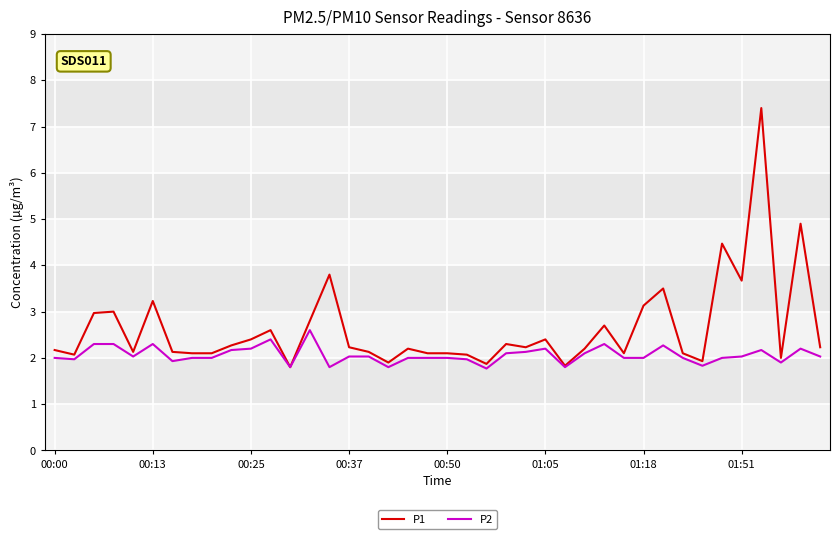

Which series has the widest spread of values?

P1